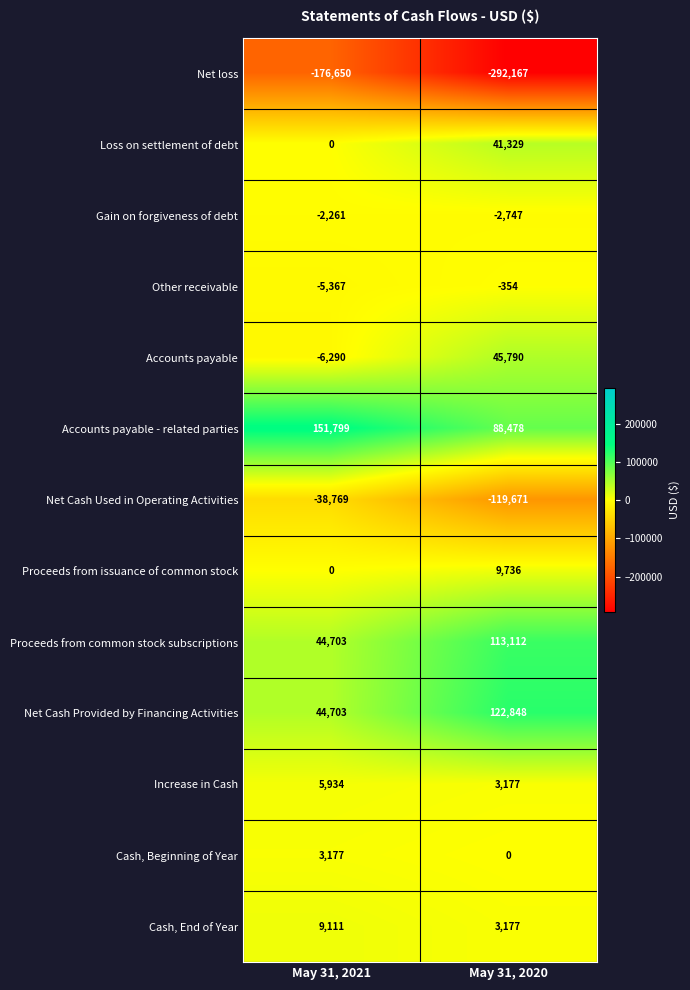

How many data points does each series have?

2